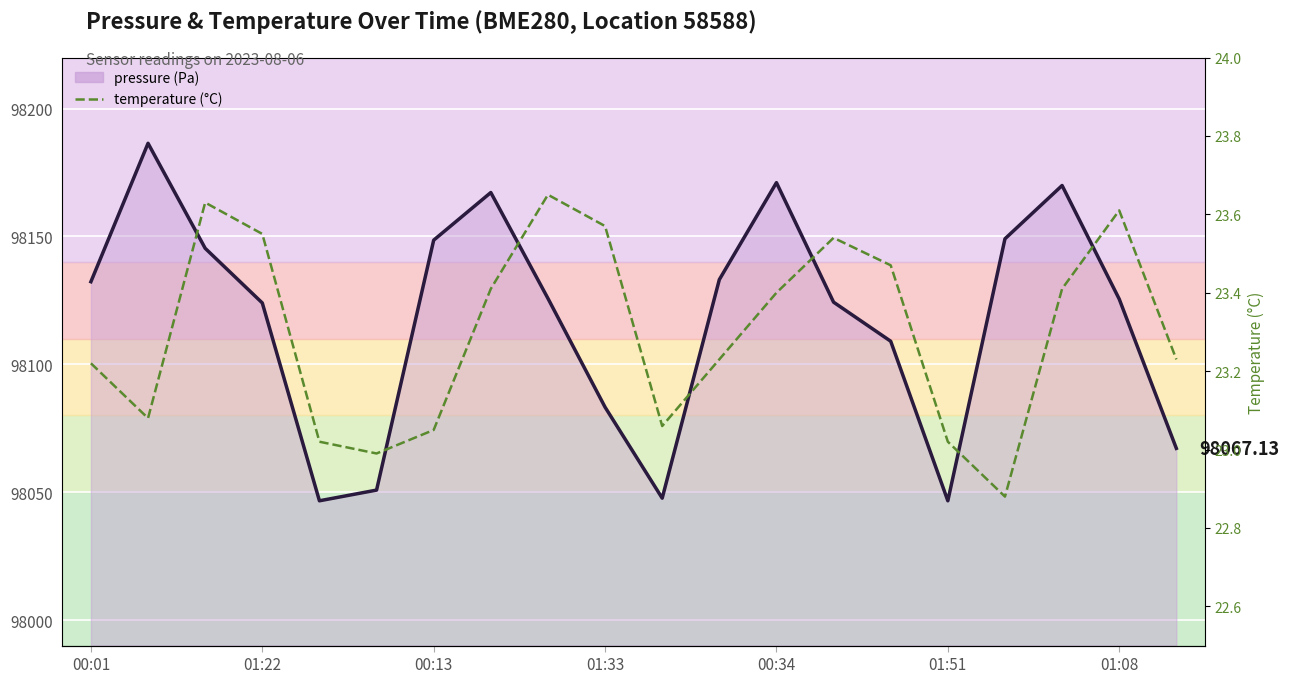

What is the sum of all temperature values?

466.0